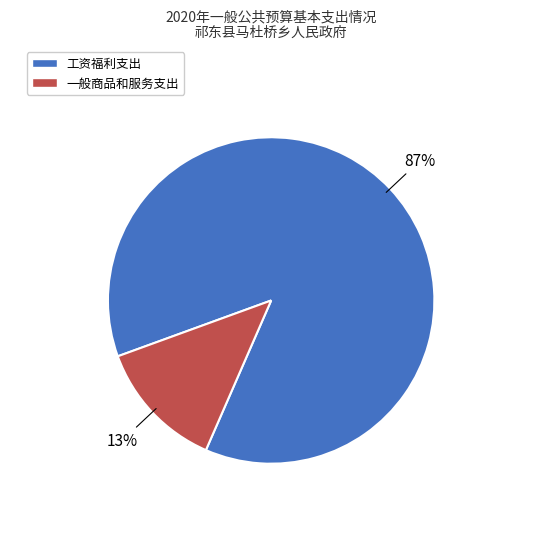

How many slices are in this pie chart?

2